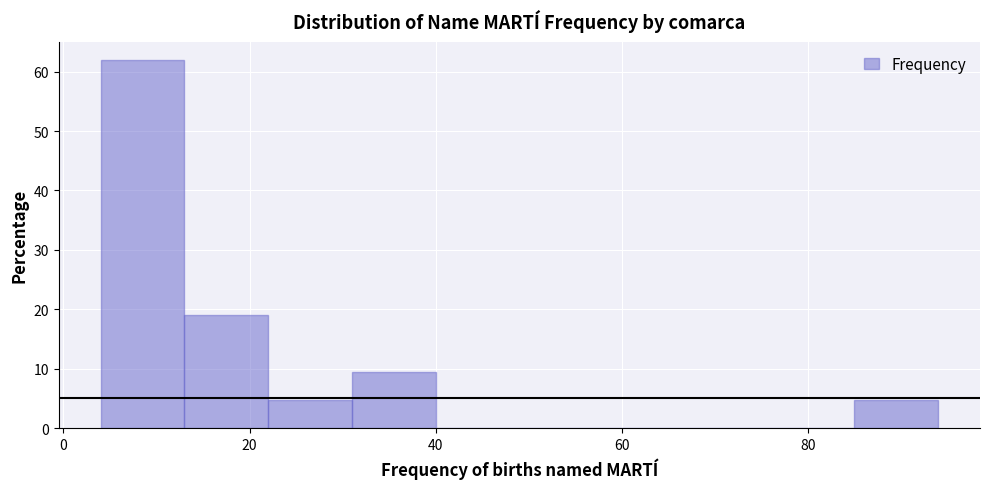

Over which range of the x-axis is the bar tallest?

4 to 13